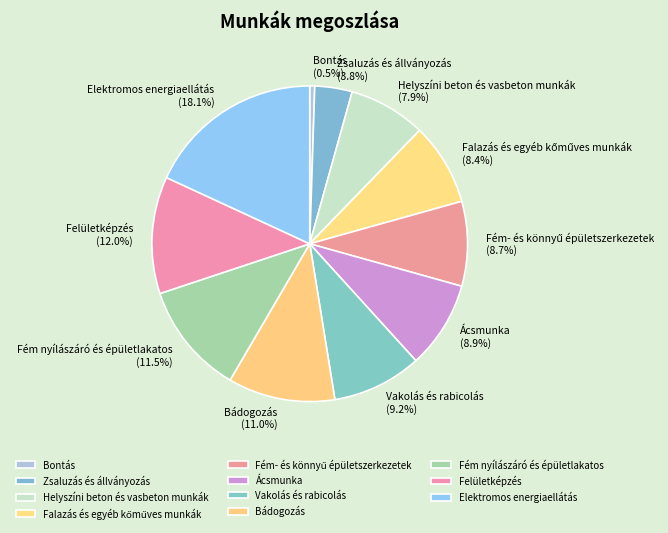

What percentage is the Elektromos energiaellátás slice, to the nearest percent?

18%